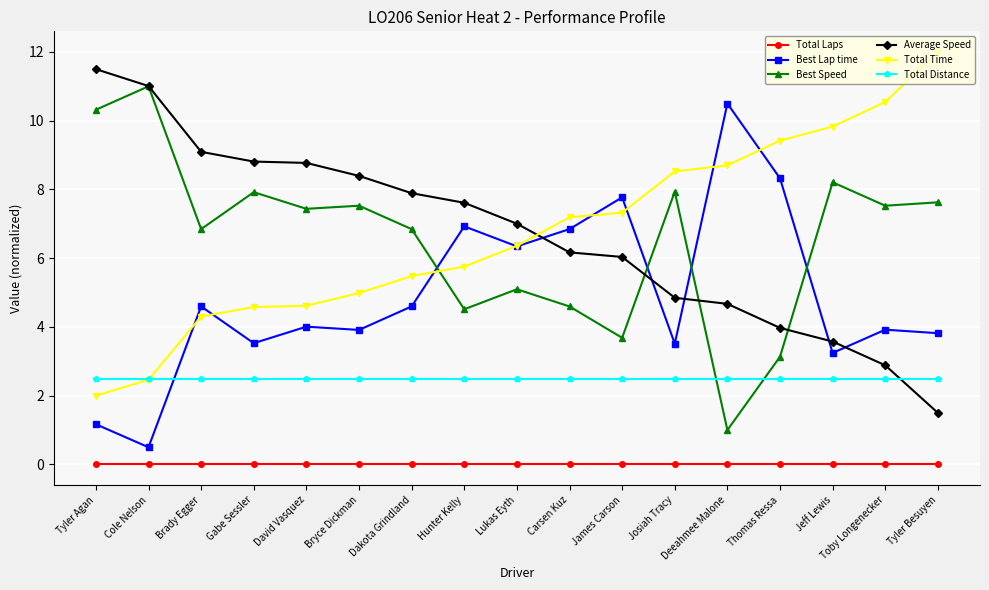

How many distinct data groups are displayed?

6